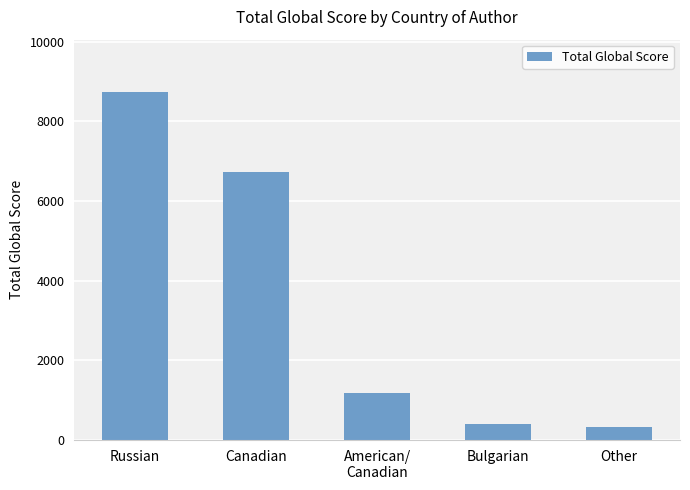

What is the difference between the maximum and second lowest values?

8341